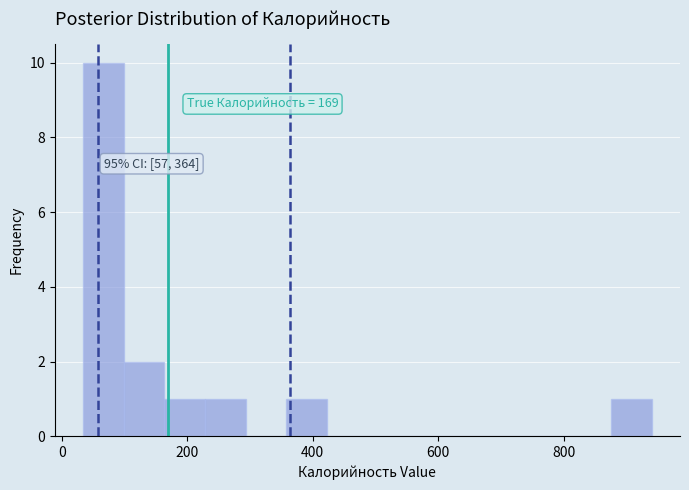

Around what value on the x-axis is the tallest bar? Give the approximate position of its centre, as read against the axis.

60